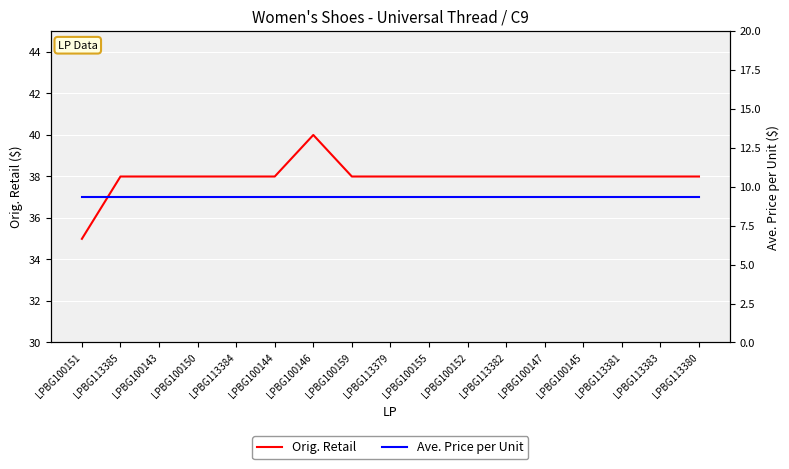

What position from the right is LPBG100146?

11